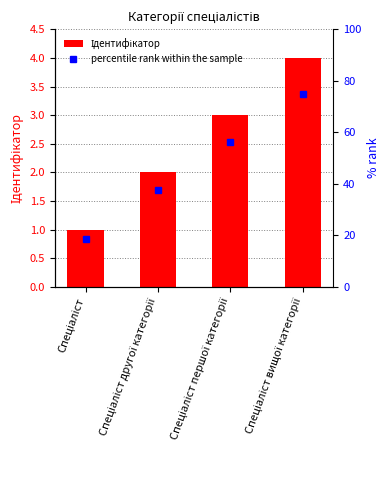

What is the label of the 2nd bar from the right?

Спеціаліст першої категорії